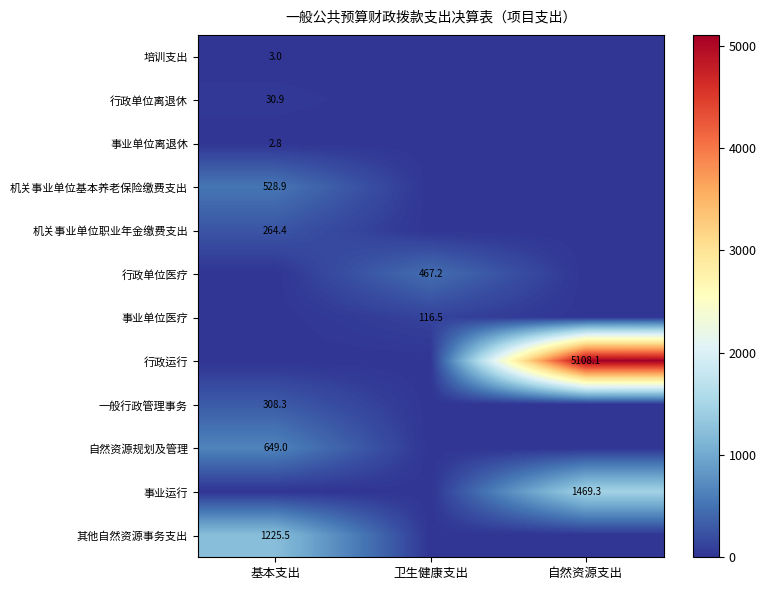

Is the value of 自然资源规划及管理 at 基本支出 greater than the value of 一般行政管理事务 at 基本支出?

Yes